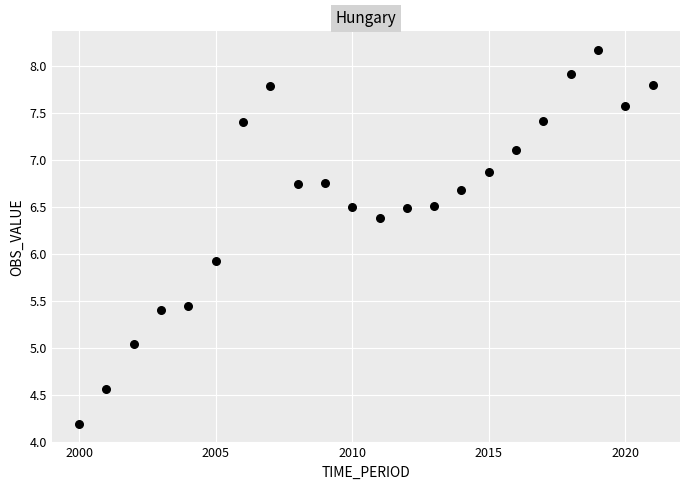

What Y value in the scatter plot is closest to 6?

5.9